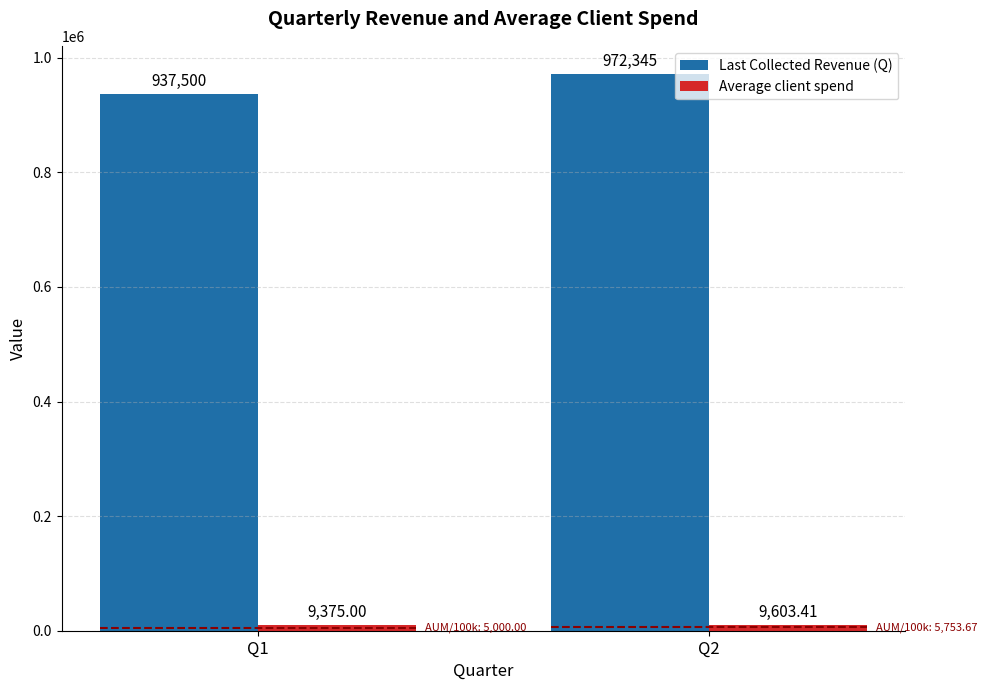

Which has a higher value, Q2 or Q1?

Q2